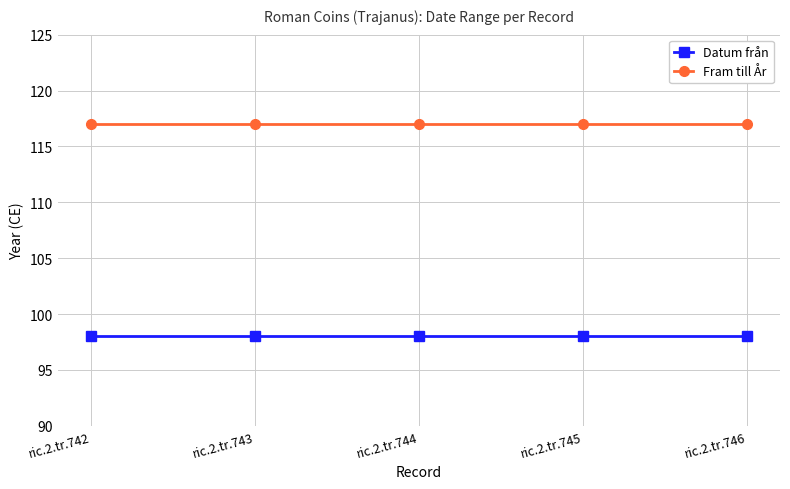

At how many categories does at least one series exceed 116?

5